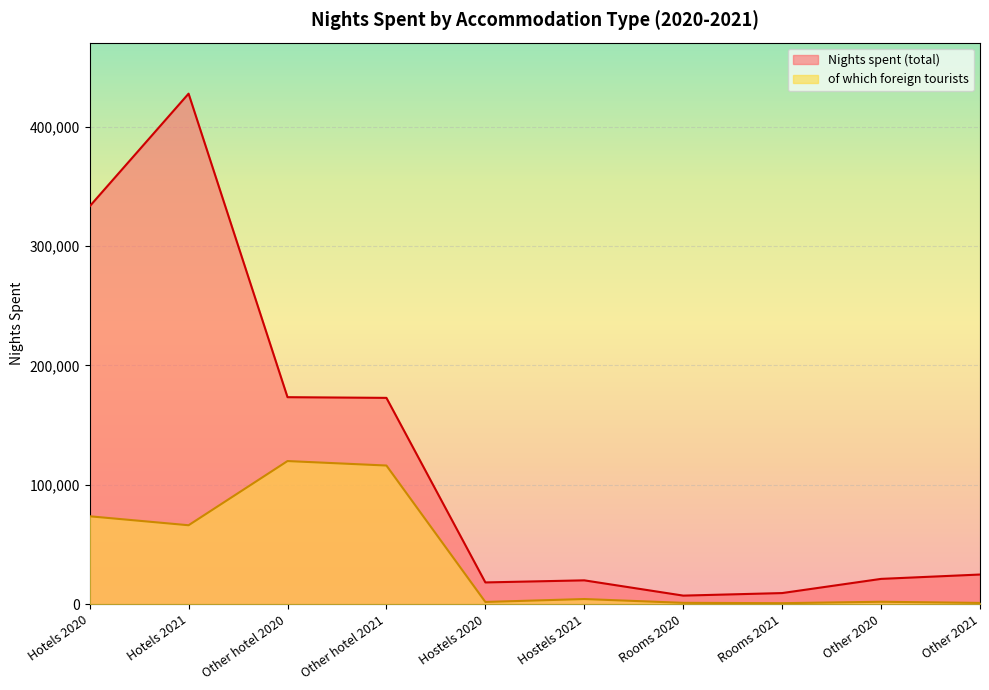

Reading left to right, transcribe all the data shown in this chart.

Nights spent (total): 333214	427586	173316	172738	18124	19873	7079	9212	21096	24743
of which foreign tourists: 73532	66026	119800	116055	1759	4212	1026	743	1927	954